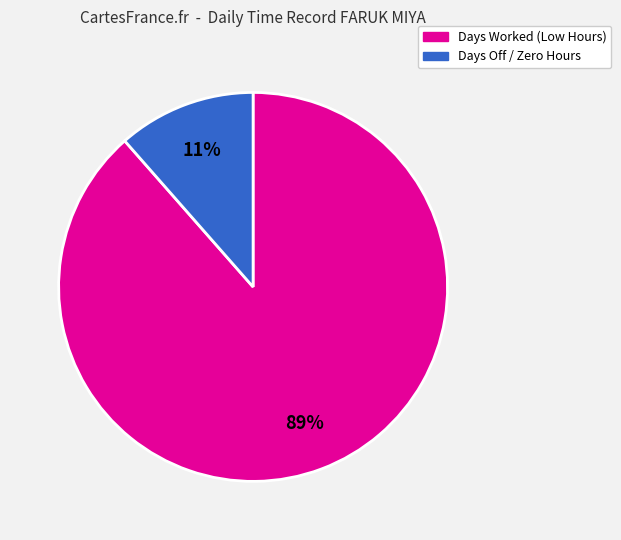

Is there any slice that represents more than half of the pie?

Yes